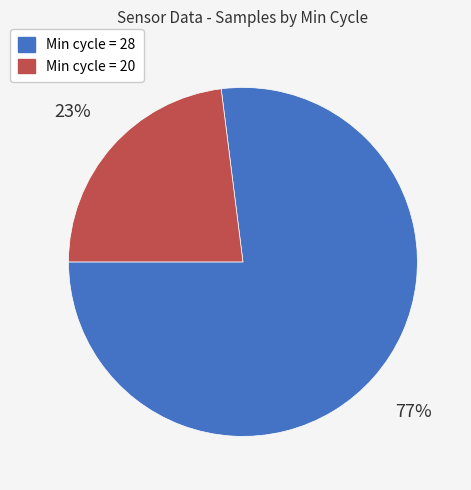

Count the number of slices in the pie.

2